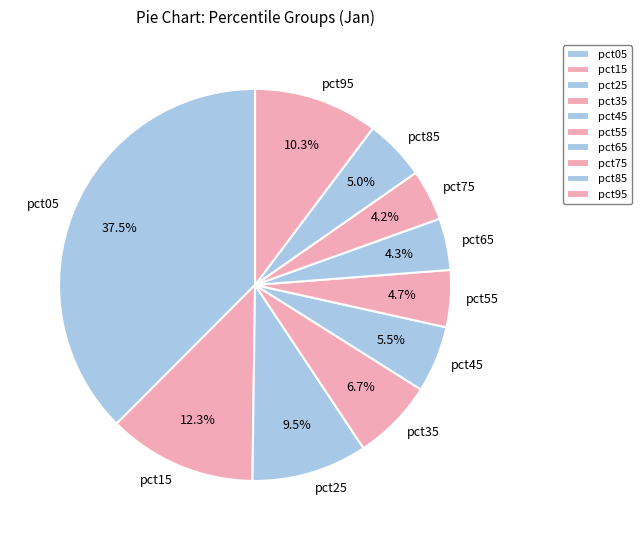

Which slice is the largest?

pct05